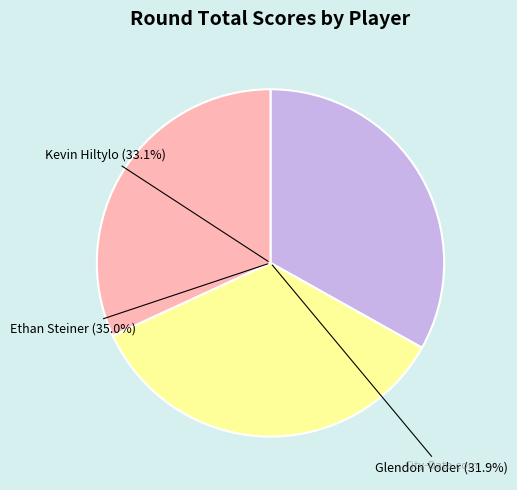

To the nearest percent, what is the average slice percentage?

33%